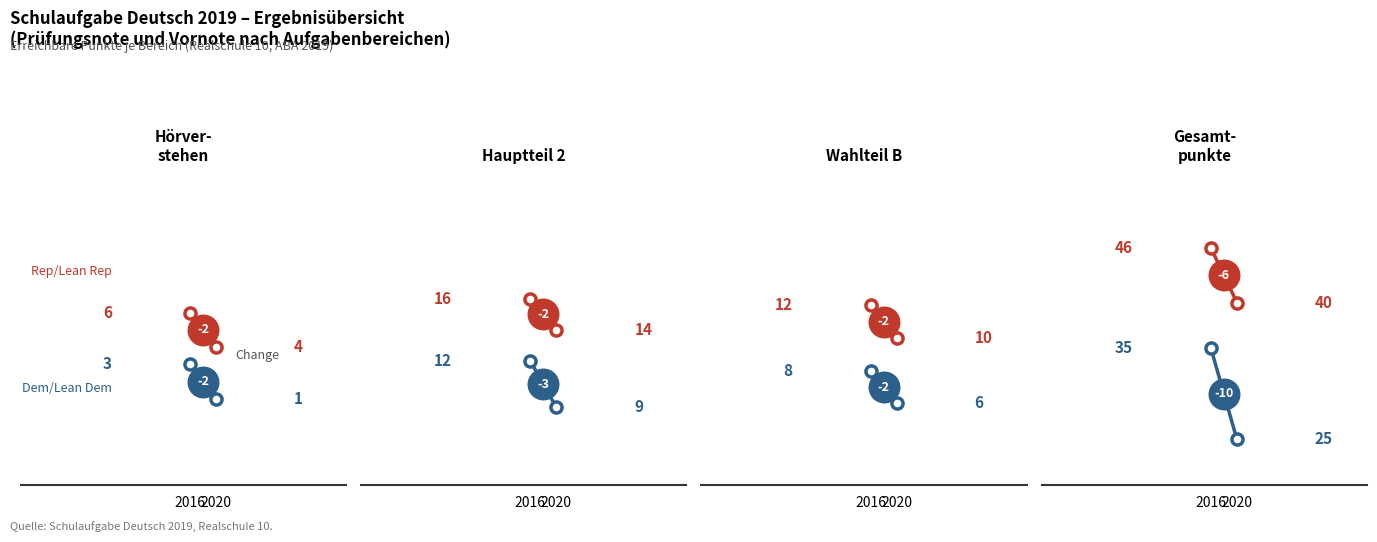

What is the difference between the Rep/Lean Rep values at 2020 and 2016?

6